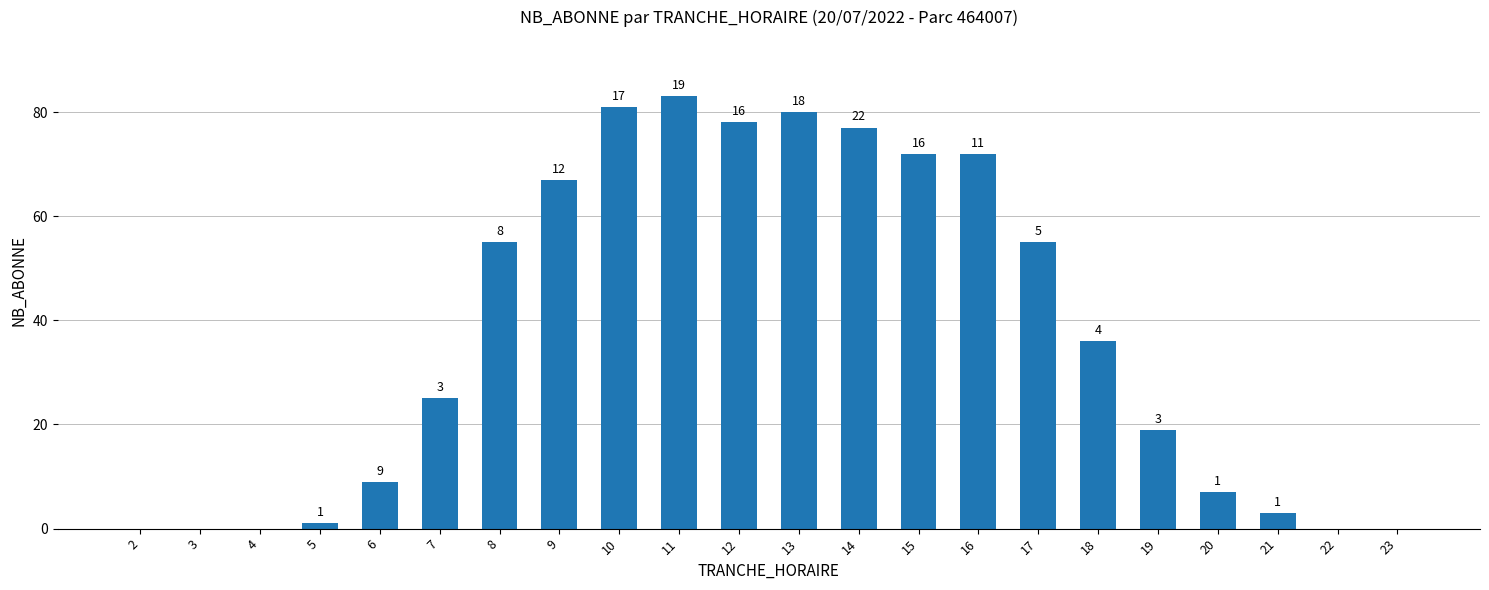

What is the ratio of the value at 15 to the value at 21?

24.0